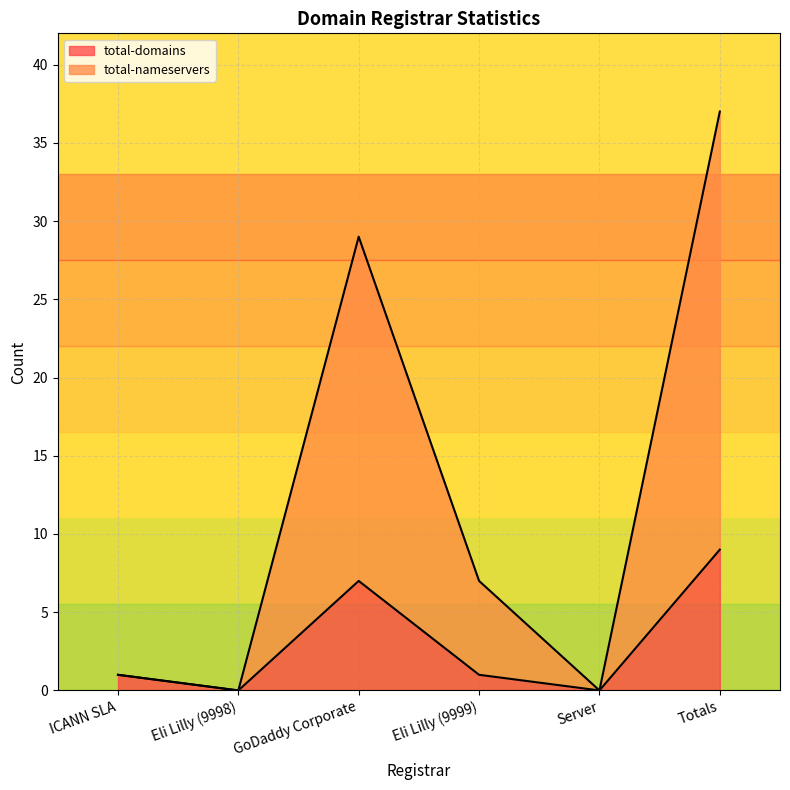

What is the highest value of the total-domains series?

9